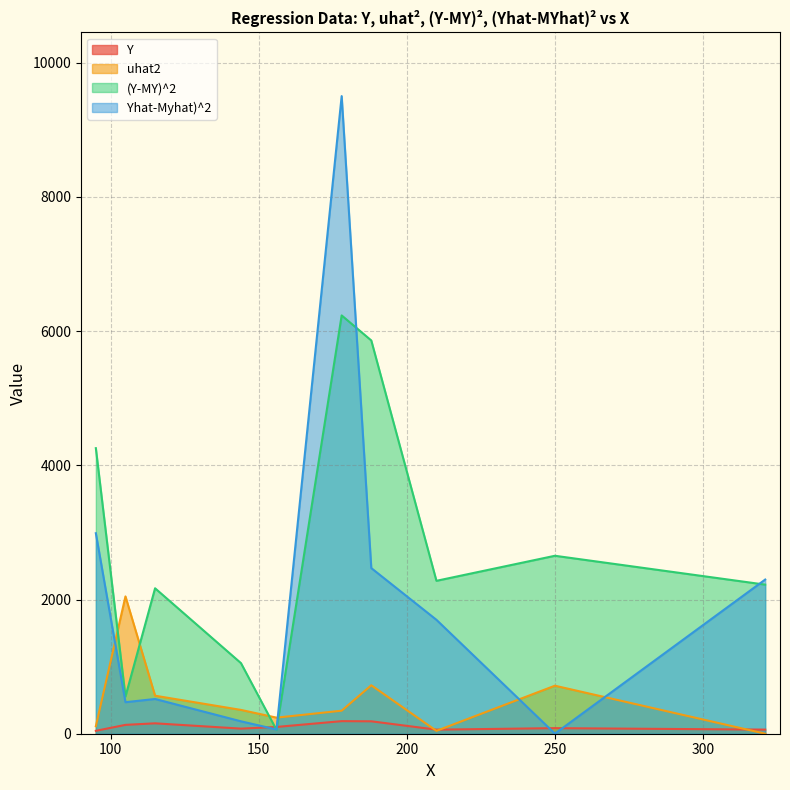

At which category is the sum across all series the highest?

178